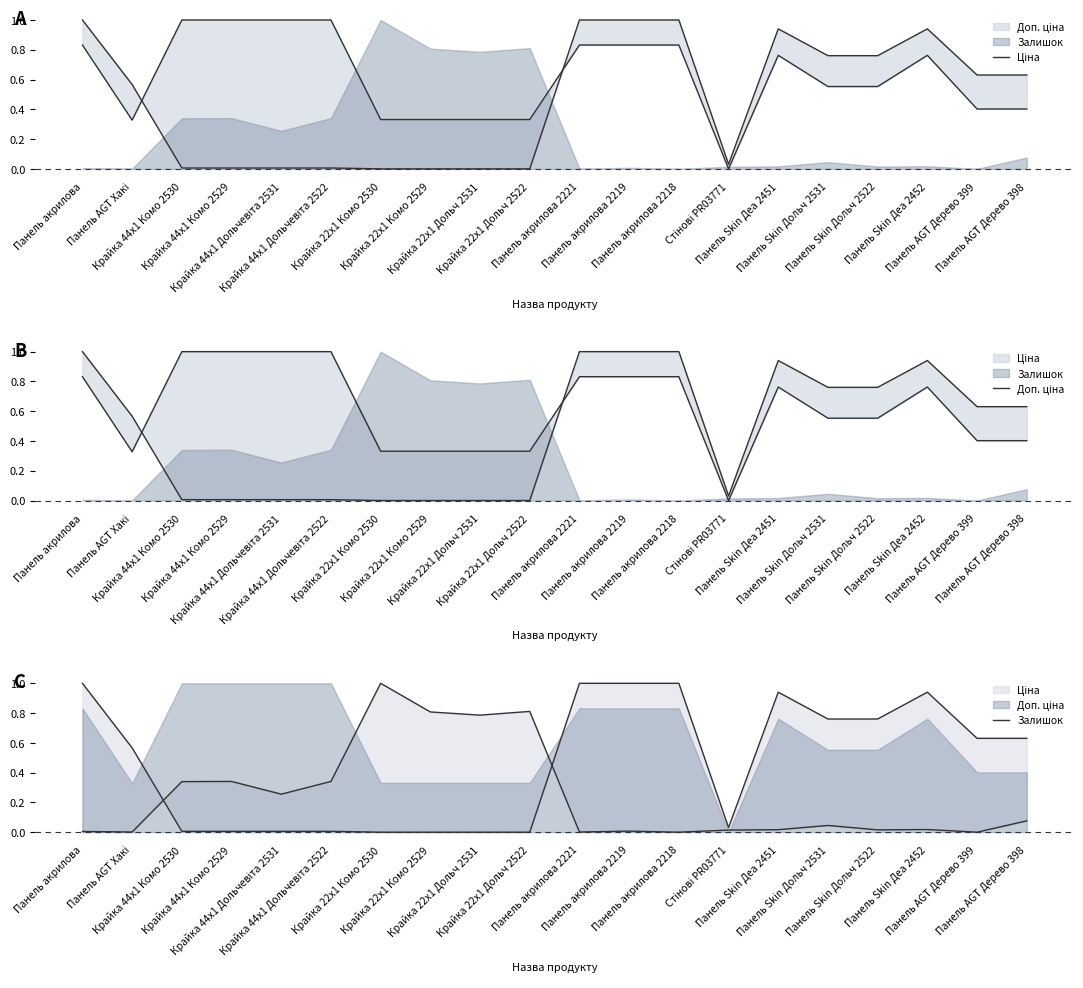

Which series has the largest range (max minus min)?

Ціна